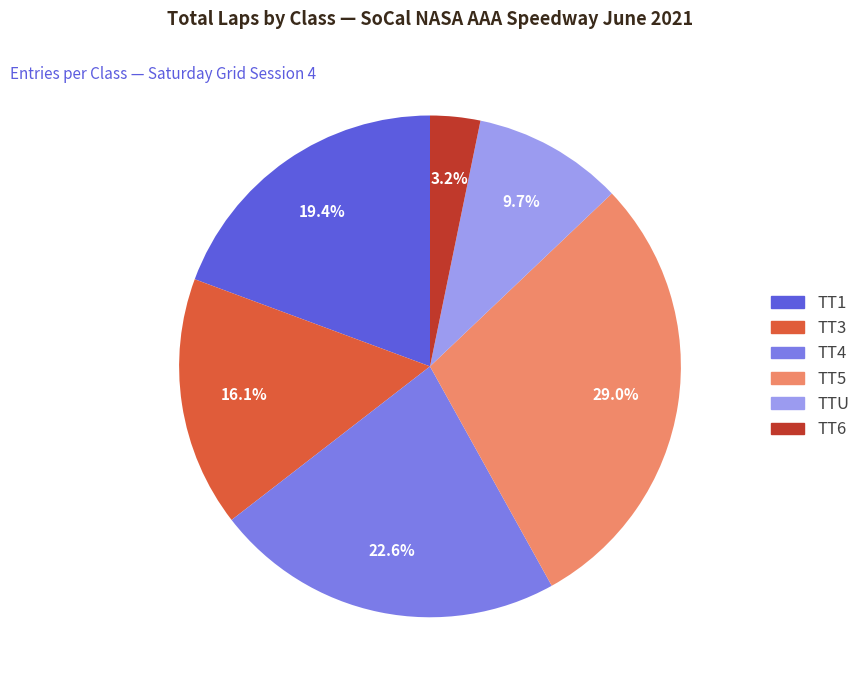

Rank the categories by value from lowest to highest.

TT6, TTU, TT3, TT1, TT4, TT5